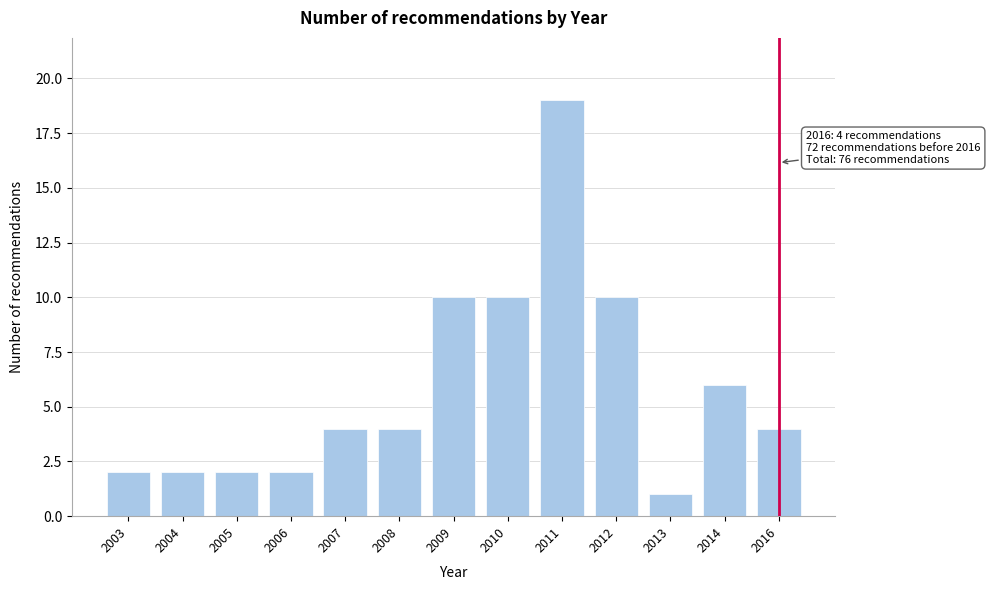

Reading right to left, transcribe all the data shown in this chart.

2016=4	2014=6	2013=1	2012=10	2011=19	2010=10	2009=10	2008=4	2007=4	2006=2	2005=2	2004=2	2003=2